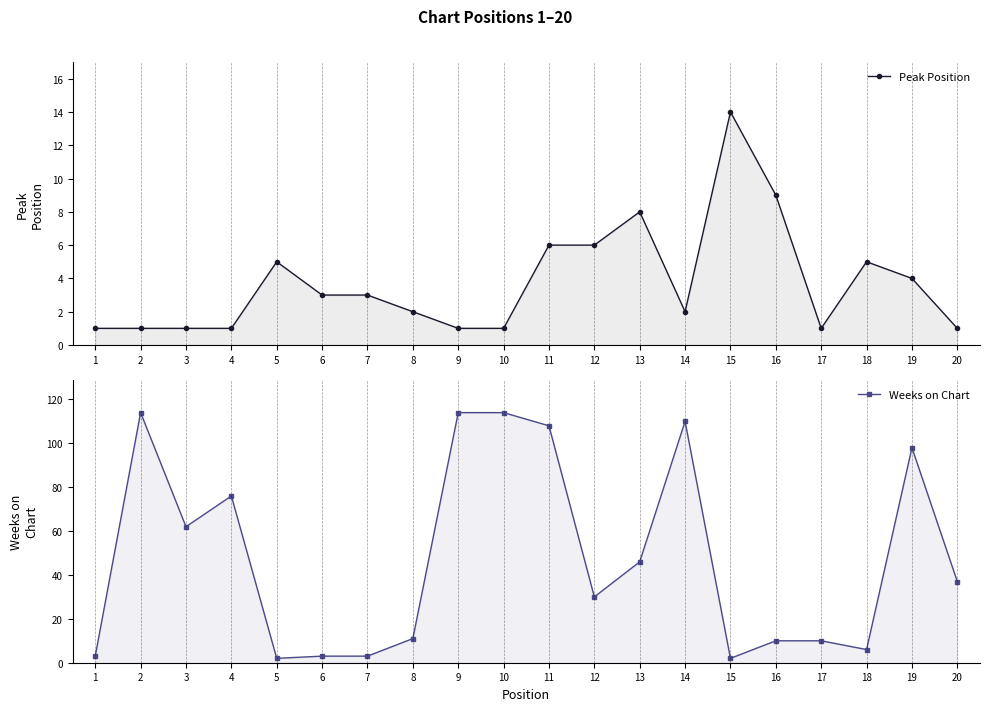

What is the difference between the second highest and minimum values in the Peak Position series?

8